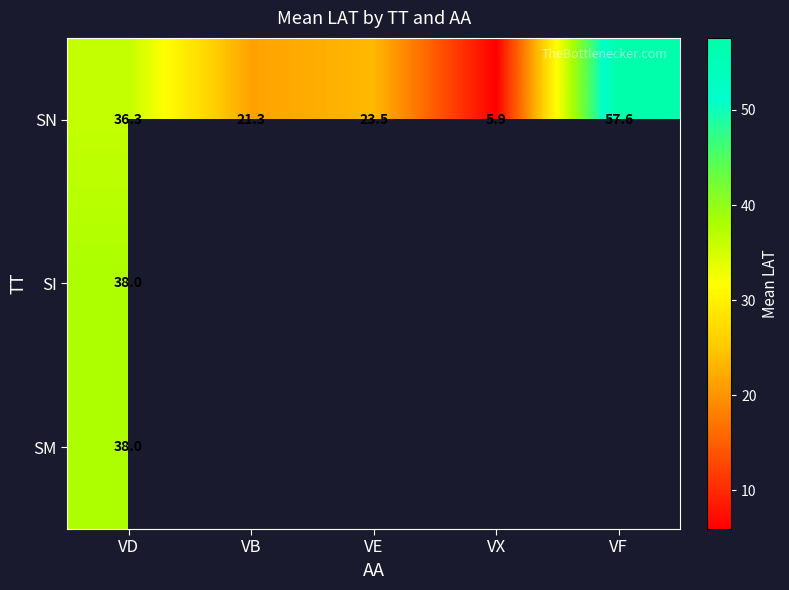

List the labels in order of SN value, largest first.

VF, VD, VE, VB, VX